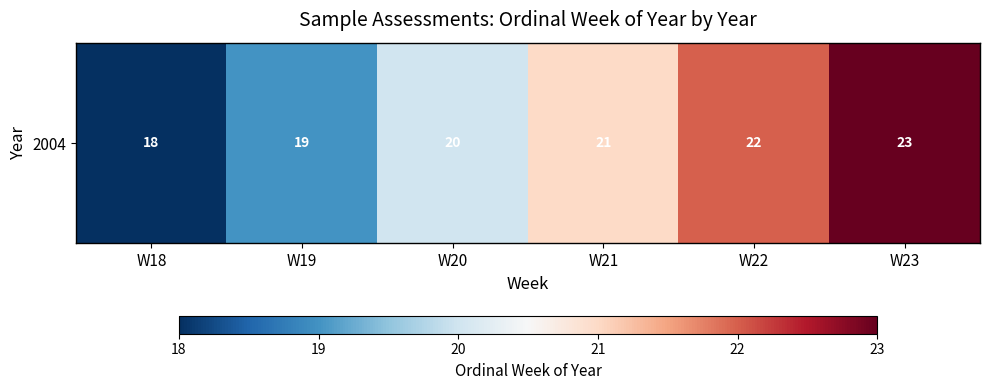

What is the greatest value displayed?

23